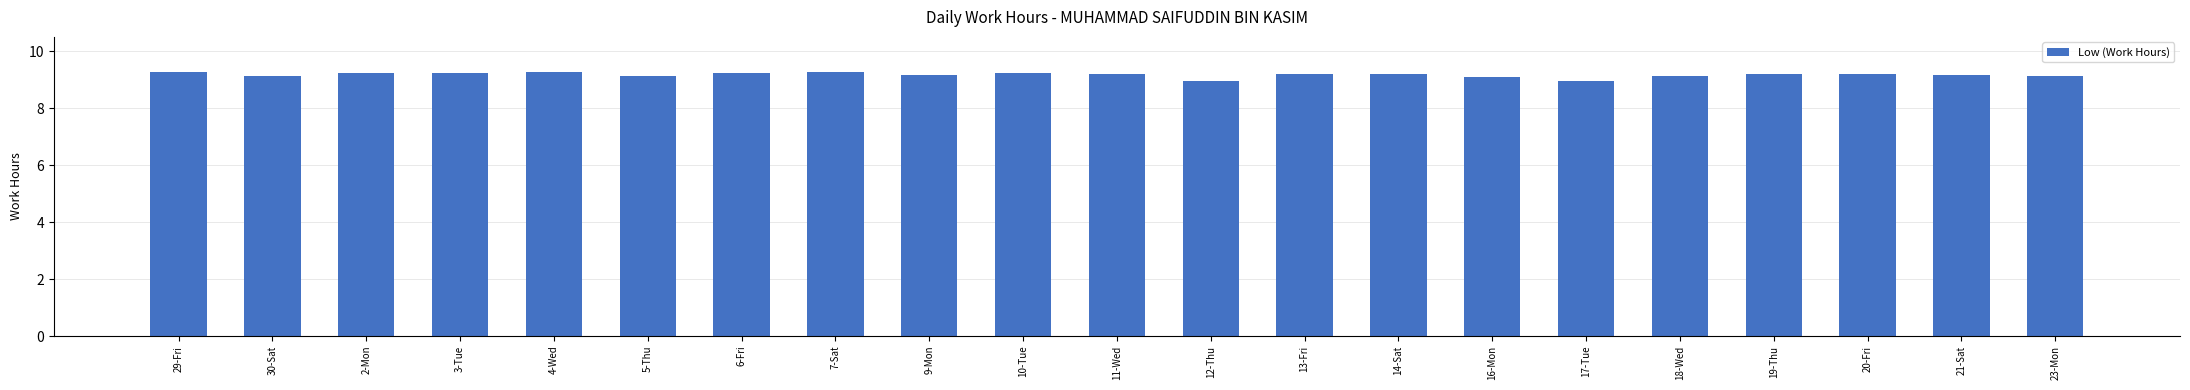

Count the values in the range 9 to 10.

19